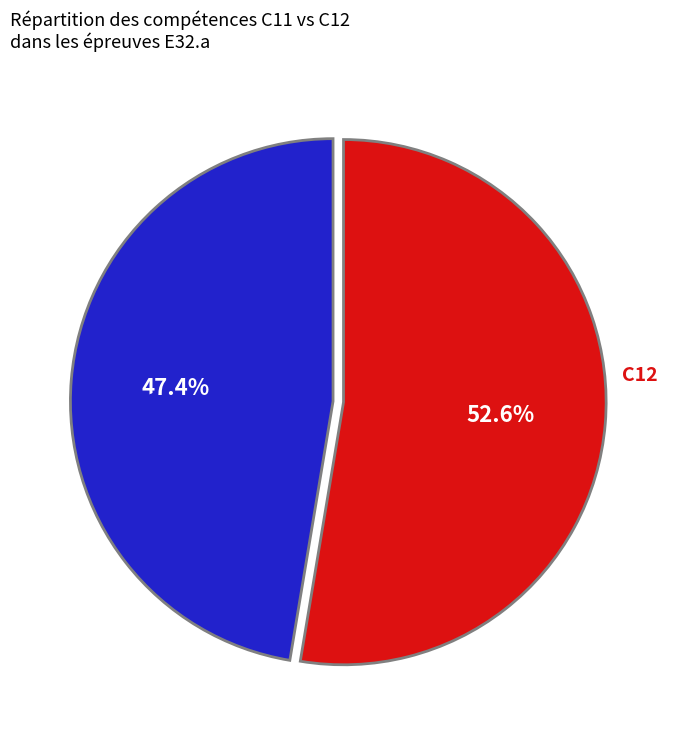

Between C12 and C11, which is larger?

C12